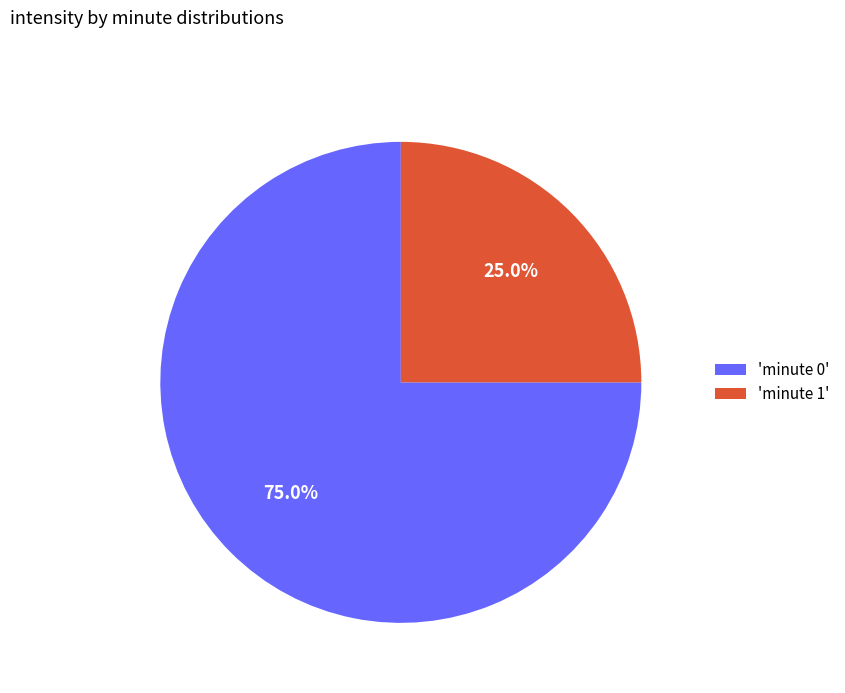

Which category has the smallest portion of the pie?

'minute 1'